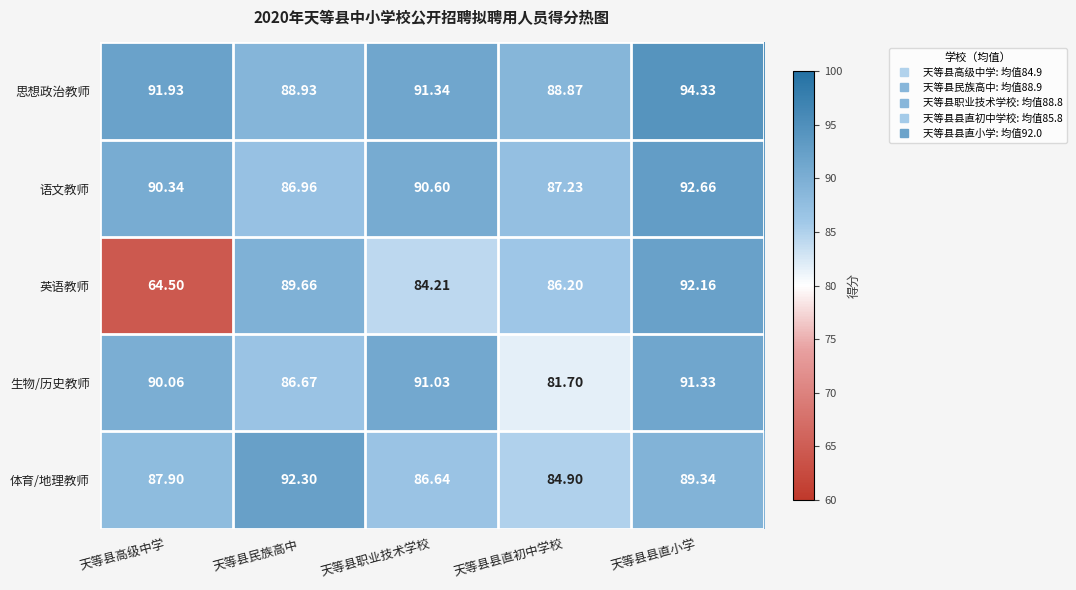

Which series has the largest total across all categories?

思想政治教师